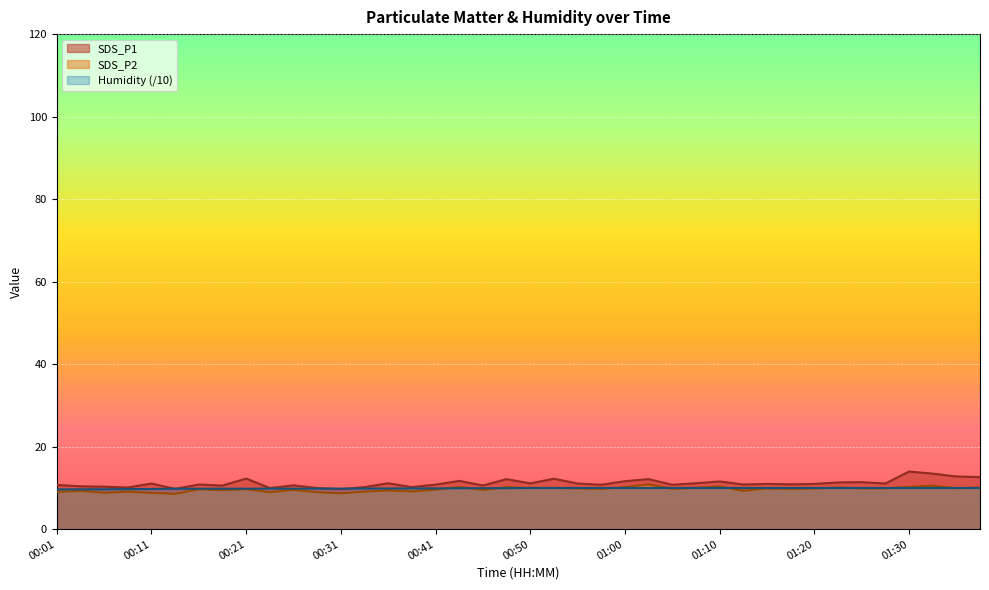

At which category does the chart reach its peak across all series?

01:30